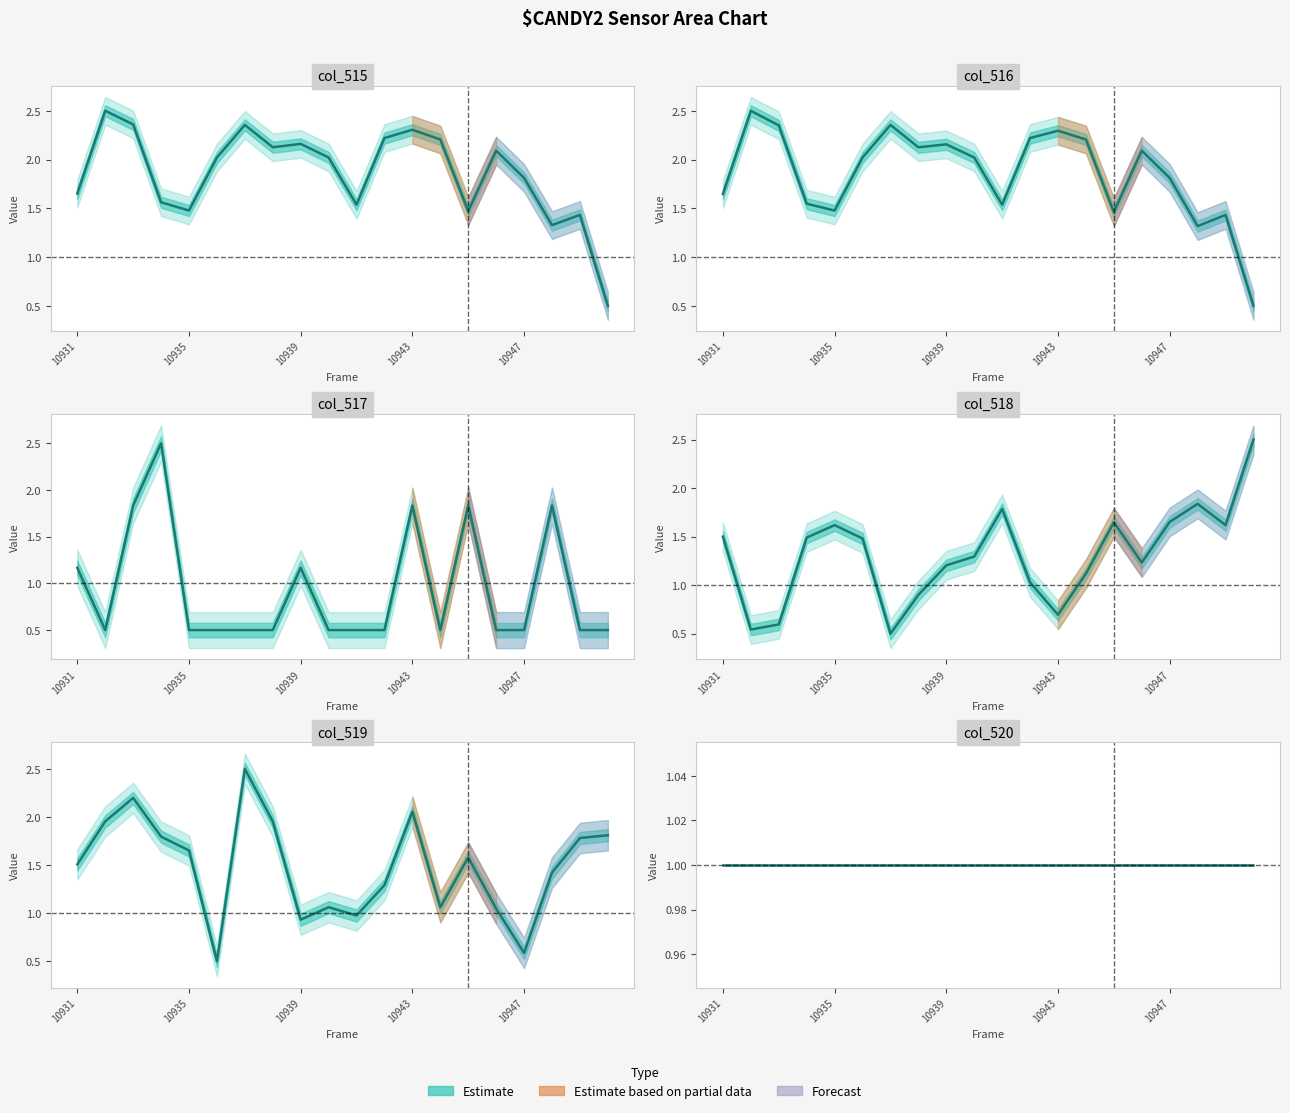

Reading left to right, transcribe all the data shown in this chart.

col_515: 1.7	2.5	2.4	1.6	1.5	2.0	2.4	2.1	2.2	2.0	1.5	2.2	2.3	2.2	1.5	2.1	1.8	1.3	1.4	0.5
col_516: 1.6	2.5	2.4	1.5	1.5	2.0	2.4	2.1	2.2	2.0	1.5	2.2	2.3	2.2	1.5	2.1	1.8	1.3	1.4	0.5
col_517: 1.2	0.5	1.8	2.5	0.5	0.5	0.5	0.5	1.2	0.5	0.5	0.5	1.8	0.5	1.8	0.5	0.5	1.8	0.5	0.5
col_518: 1.5	0.5	0.6	1.5	1.6	1.5	0.5	0.9	1.2	1.3	1.8	1.0	0.7	1.1	1.6	1.2	1.7	1.8	1.6	2.5
col_519: 1.5	2.0	2.2	1.8	1.7	0.5	2.5	2.0	0.9	1.1	1.0	1.3	2.1	1.1	1.6	1.0	0.6	1.4	1.8	1.8
col_520: 1.0	1.0	1.0	1.0	1.0	1.0	1.0	1.0	1.0	1.0	1.0	1.0	1.0	1.0	1.0	1.0	1.0	1.0	1.0	1.0